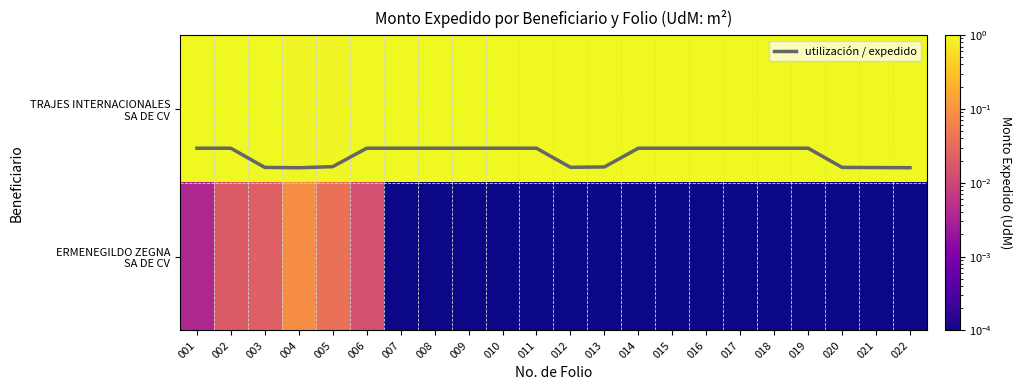

What is the total value across all series at 004?

1.4